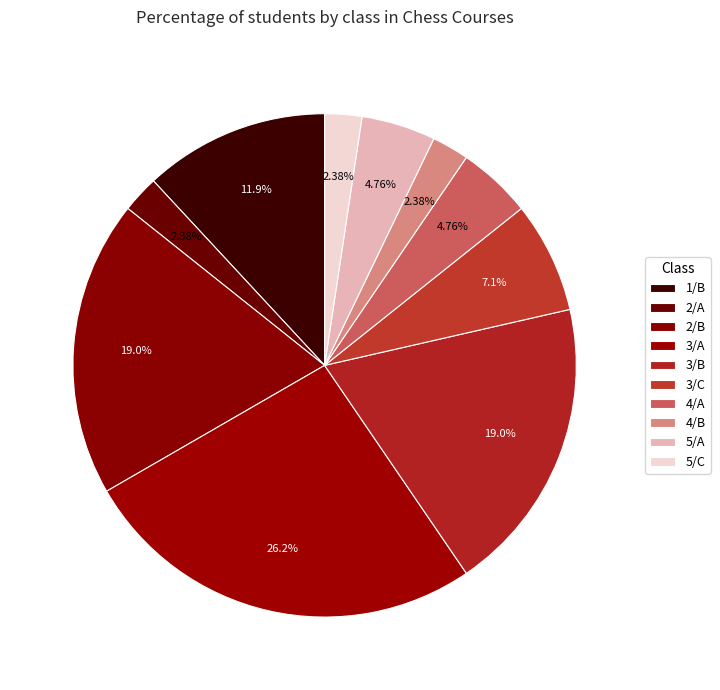

How many segments does this pie chart have?

10